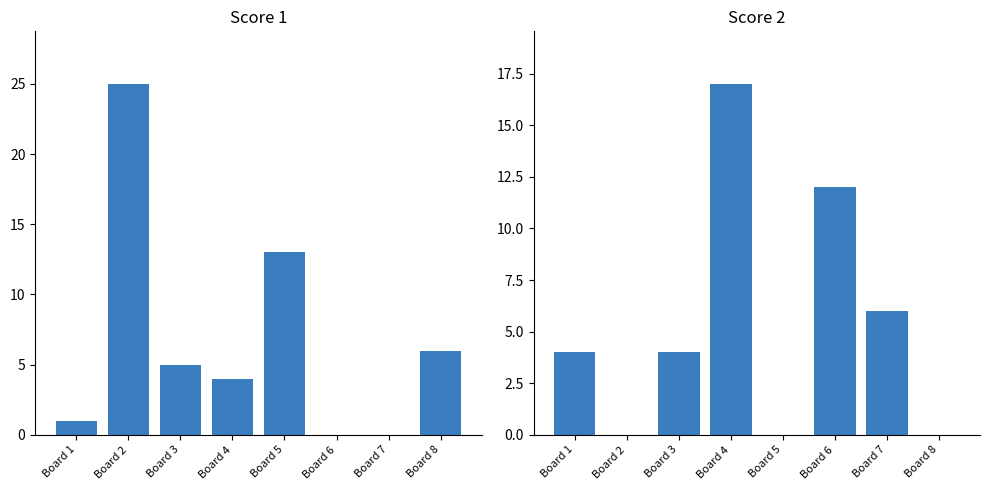

What is the difference between the highest and lowest values at Board 6?

12